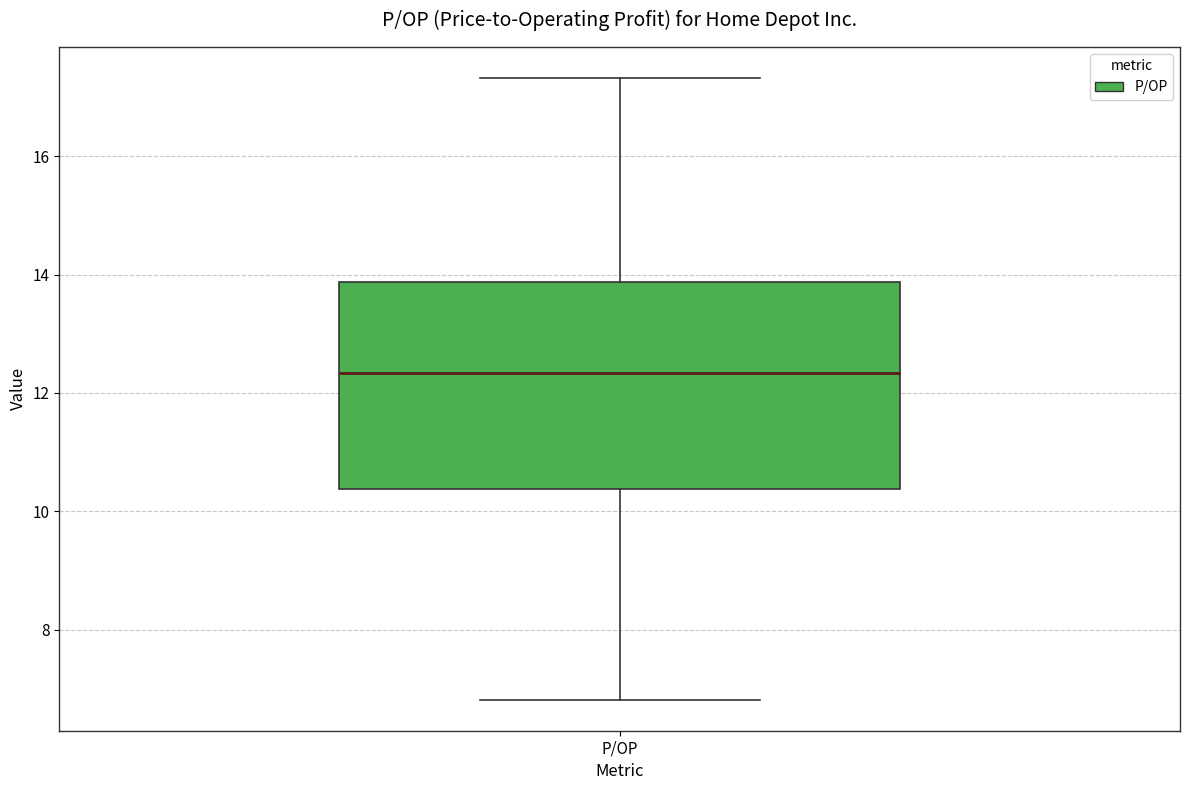

Transcribe this box plot: give where the median line is, the range the box spans, and where the two whiskers end, as read against the y-axis. The values are not printed on the chart, so give them approximately, as read against the axis.

median 12.4, box 10.4 to 13.8, whiskers 6.8 to 17.4